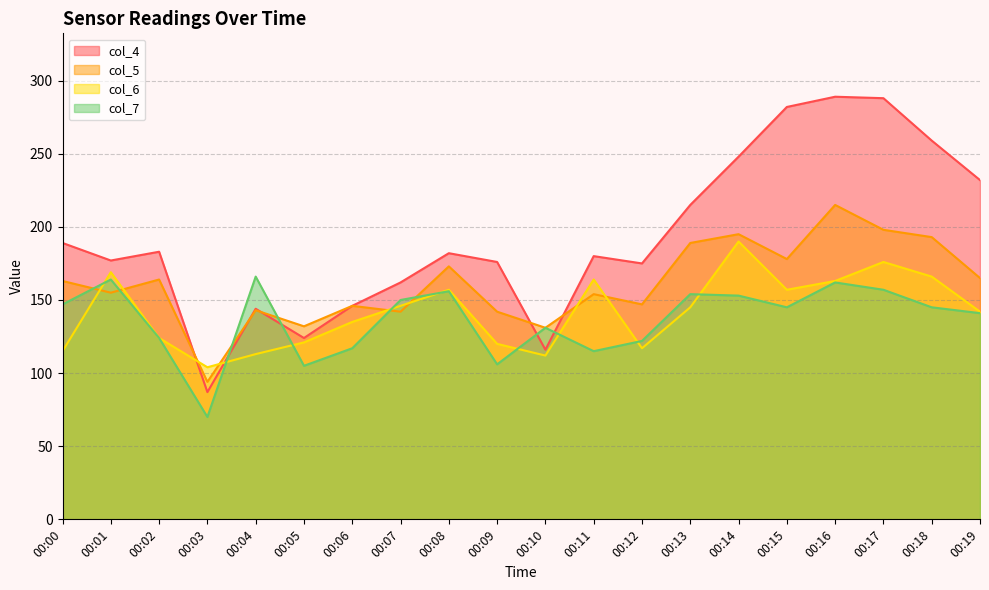

Reading left to right, extract all data points from this chart.

col_4: 00:00=189	00:01=177	00:02=183	00:03=87	00:04=144	00:05=124	00:06=146	00:07=162	00:08=182	00:09=176	00:10=116	00:11=180	00:12=175	00:13=215	00:14=248	00:15=282	00:16=289	00:17=288	00:18=259	00:19=232
col_5: 00:00=163	00:01=155	00:02=164	00:03=94	00:04=143	00:05=132	00:06=146	00:07=142	00:08=173	00:09=142	00:10=131	00:11=154	00:12=147	00:13=189	00:14=195	00:15=178	00:16=215	00:17=198	00:18=193	00:19=165
col_6: 00:00=115	00:01=169	00:02=124	00:03=104	00:04=113	00:05=121	00:06=135	00:07=146	00:08=157	00:09=120	00:10=112	00:11=164	00:12=117	00:13=145	00:14=190	00:15=157	00:16=163	00:17=176	00:18=166	00:19=142
col_7: 00:00=147	00:01=164	00:02=124	00:03=70	00:04=166	00:05=105	00:06=117	00:07=150	00:08=156	00:09=106	00:10=131	00:11=115	00:12=122	00:13=154	00:14=153	00:15=145	00:16=162	00:17=157	00:18=145	00:19=141